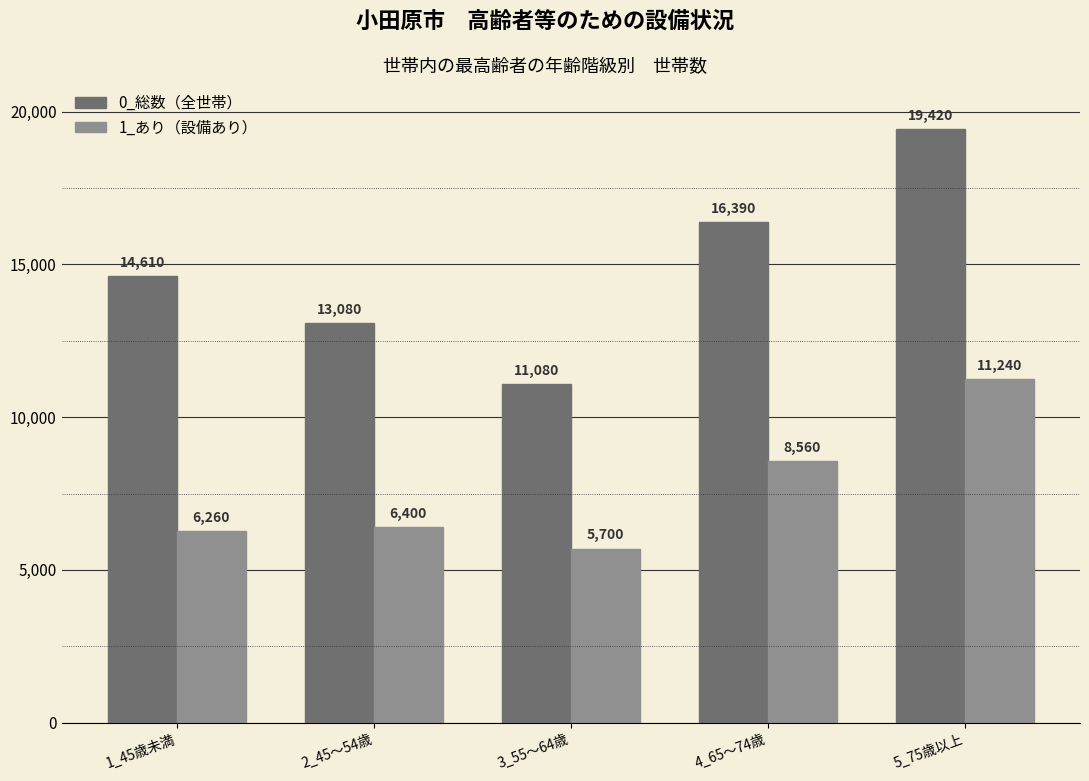

What is the spread (max minus min) of values at 4_65～74歳?

7830